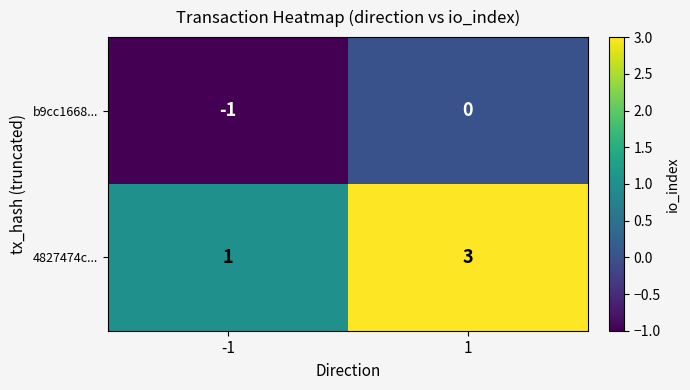

Which series has the largest range (max minus min)?

4827474c...